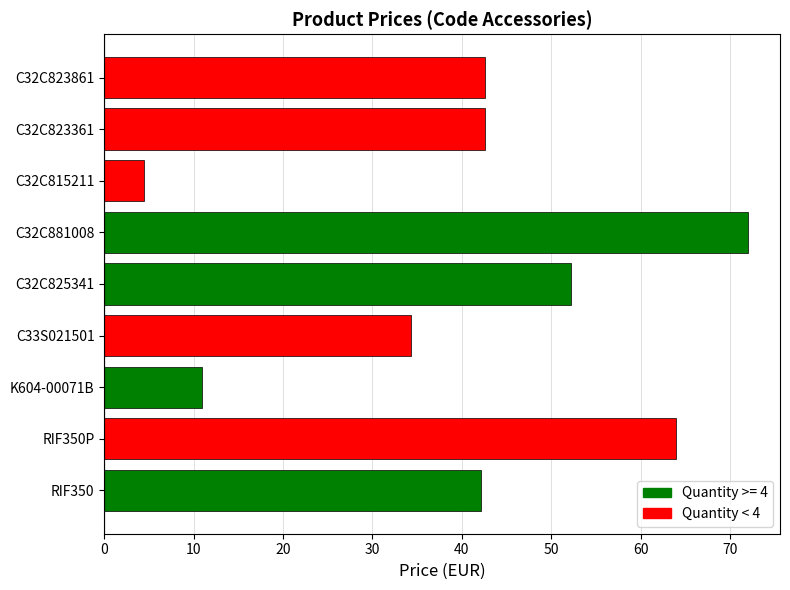

The chart shows a value of 4.4 at C32C815211. True or false?

True